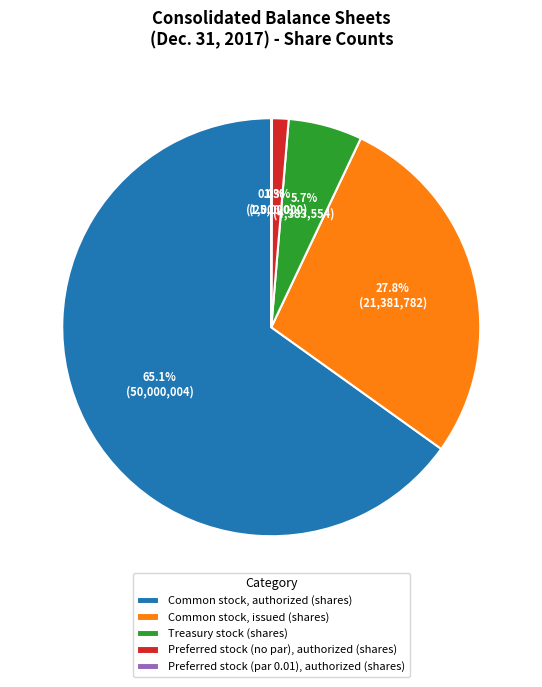

Which slice represents more than half of the pie?

Common stock, authorized (shares)